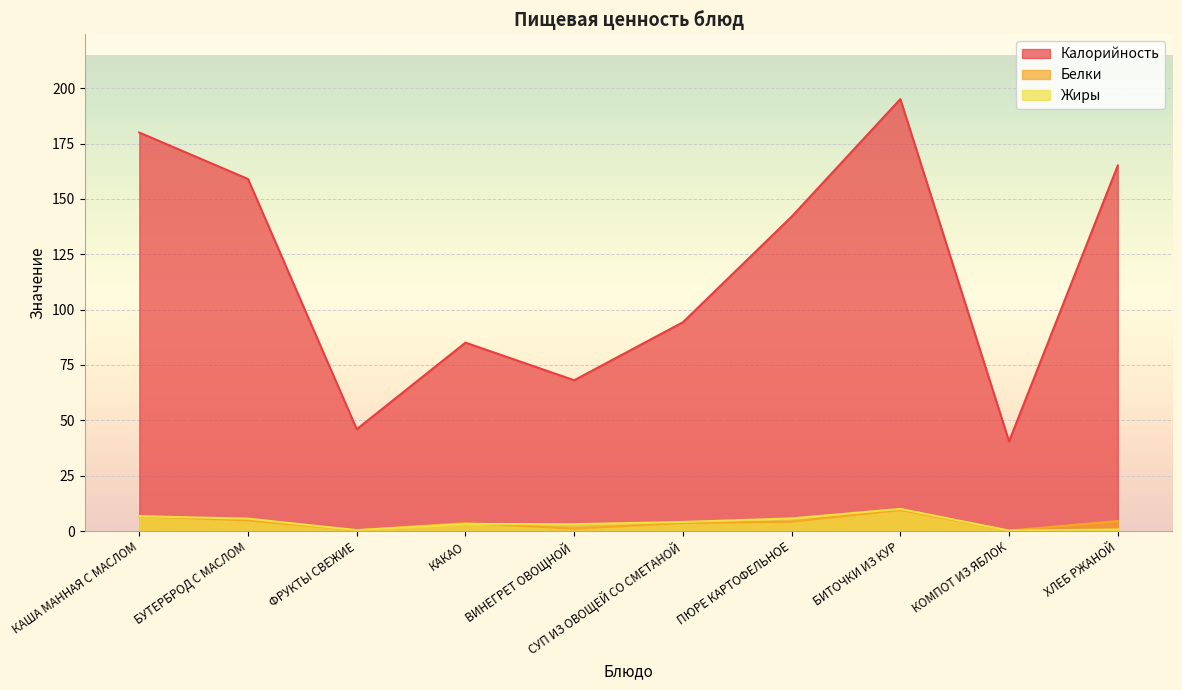

How many data points in Калорийность are above 142?

4